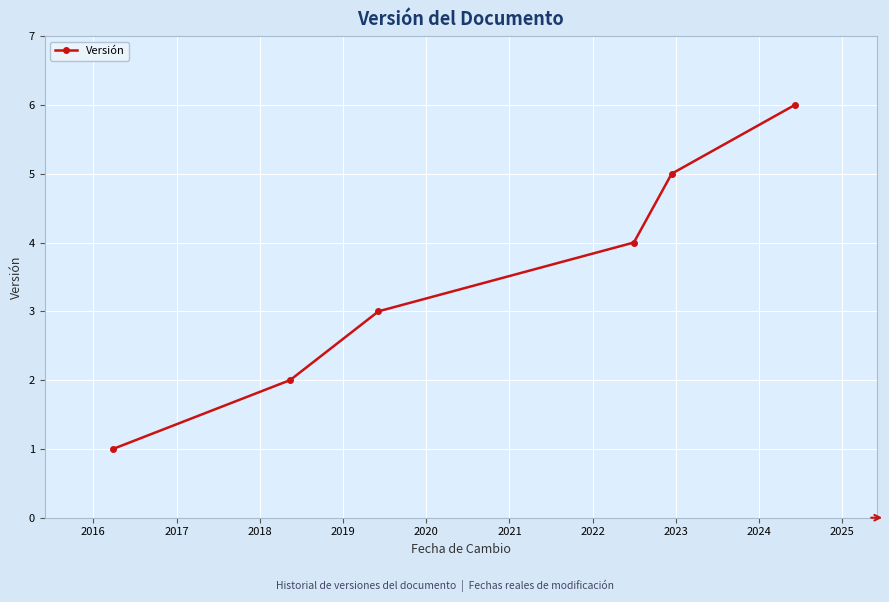

What is the maximum value shown in the chart?

6